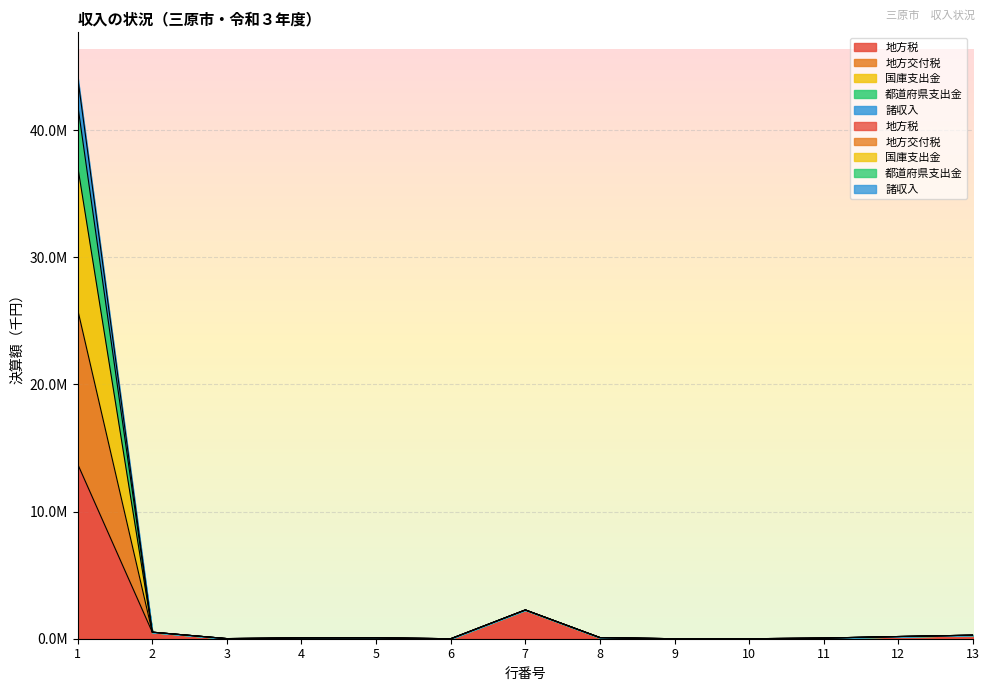

Is it true that 諸収入 equals 6933 at 3?

False